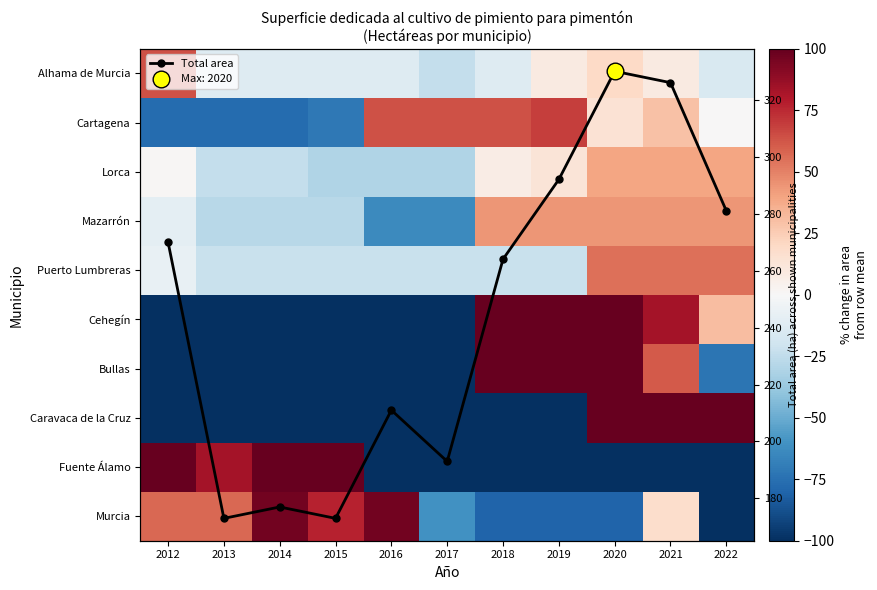

What is the value of the Total area point at the 4th from the left?

173